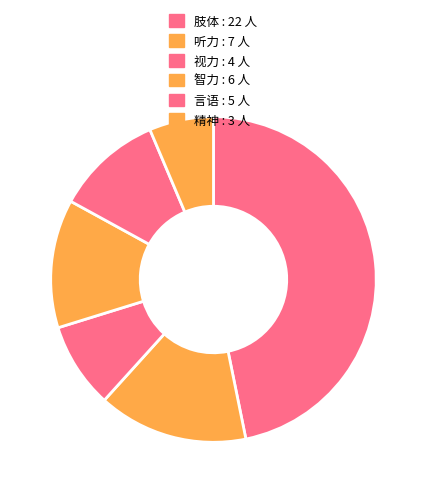

How many slices are in this pie chart?

6